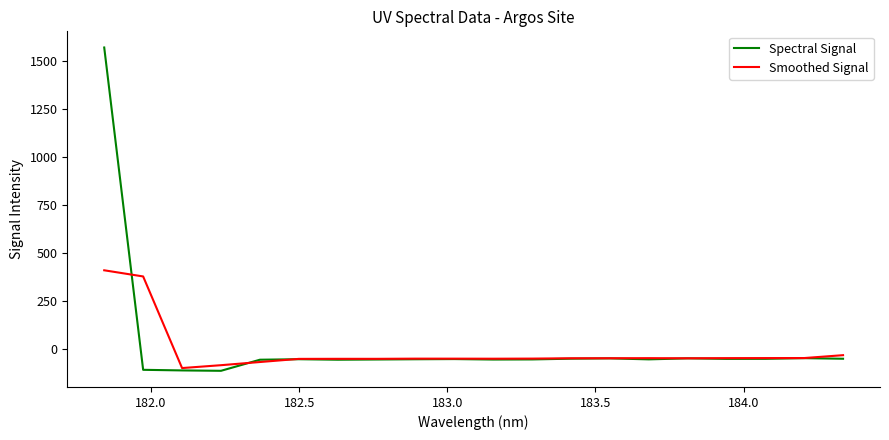

Rank the series by their maximum value, from lowest to highest.

Smoothed Signal, Spectral Signal